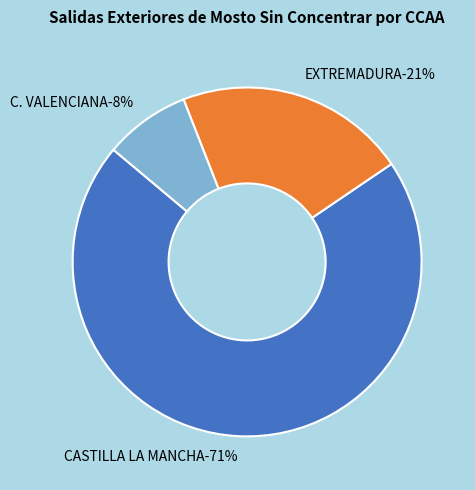

To the nearest percent, what is the difference between the C. VALENCIANA and EXTREMADURA slice percentages?

13%